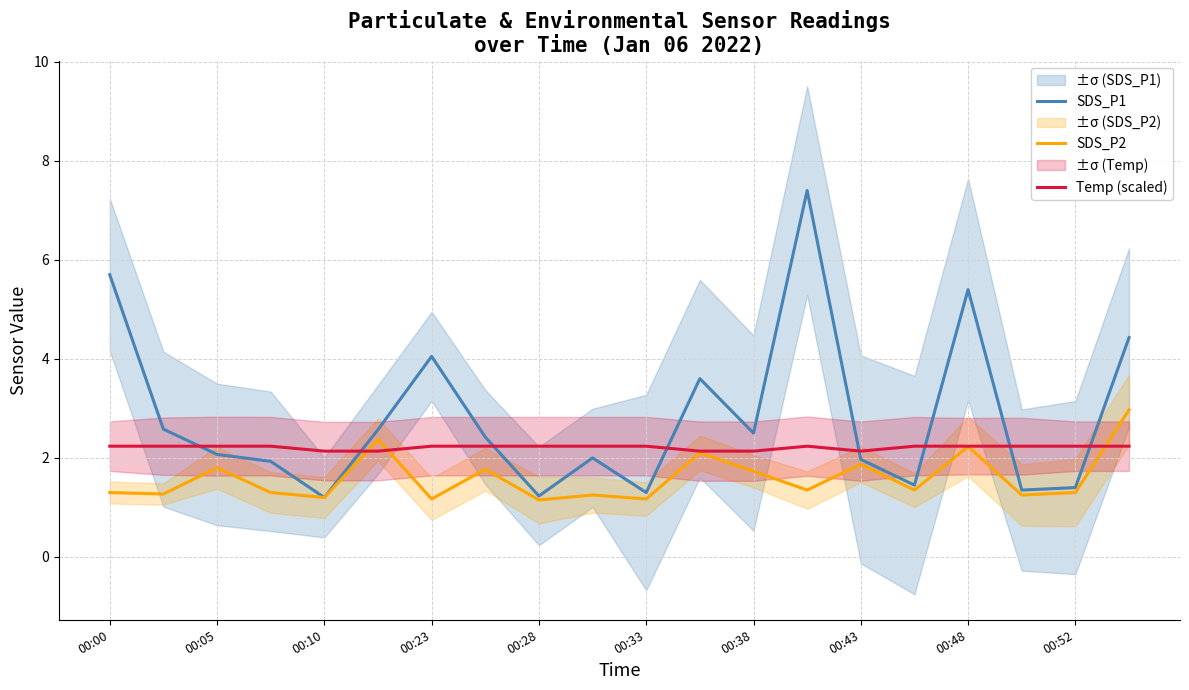

How many series are shown in this chart?

3